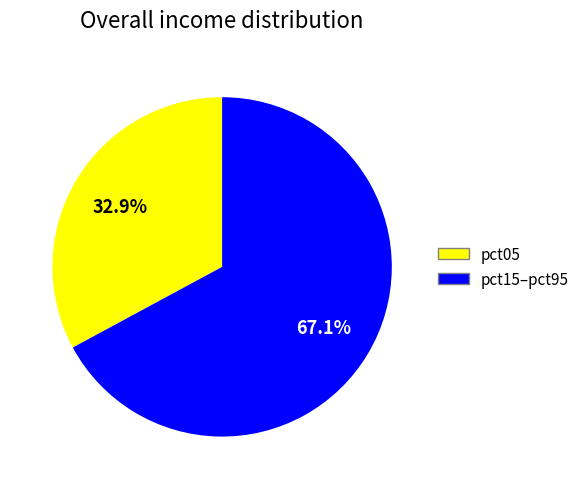

Rank the categories by value from lowest to highest.

pct05, pct15–pct95